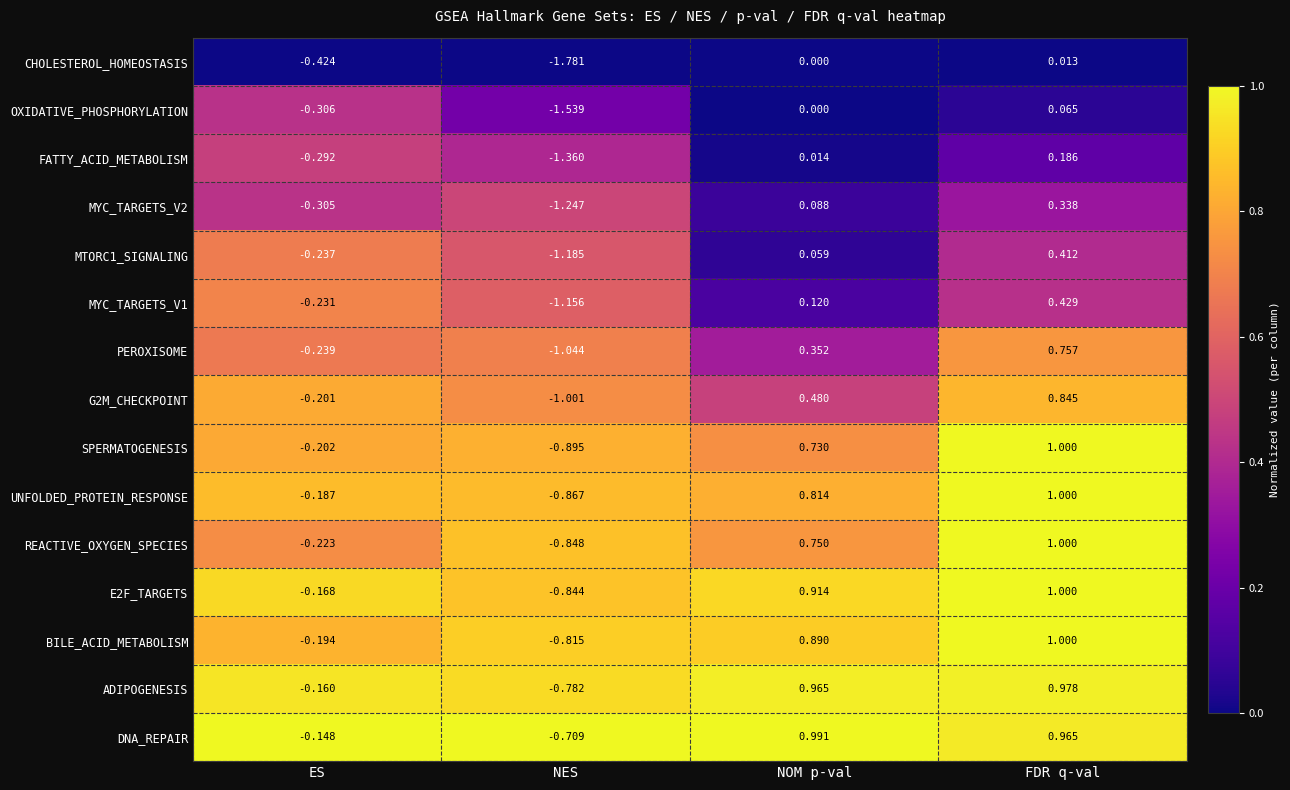

At which label does BILE_ACID_METABOLISM reach its minimum?

NES